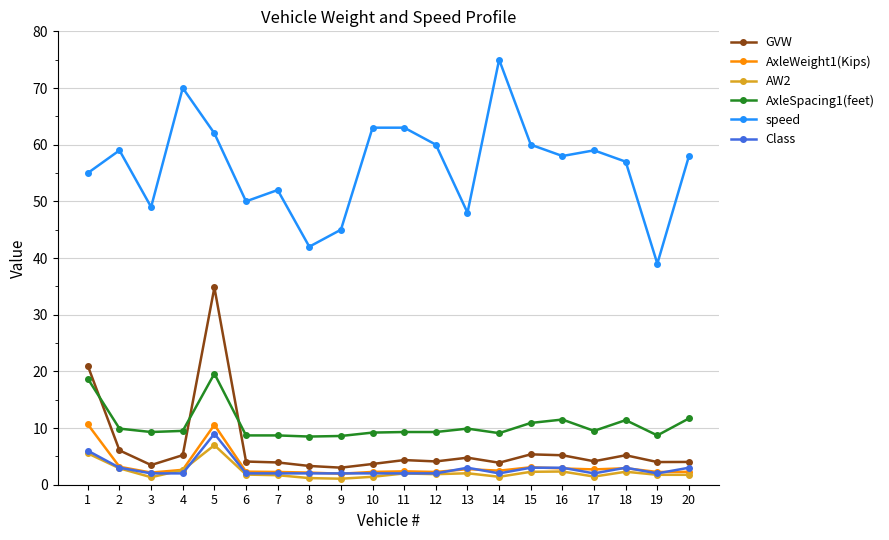

True or false: speed and AxleWeight1(Kips) cross at least once.

False